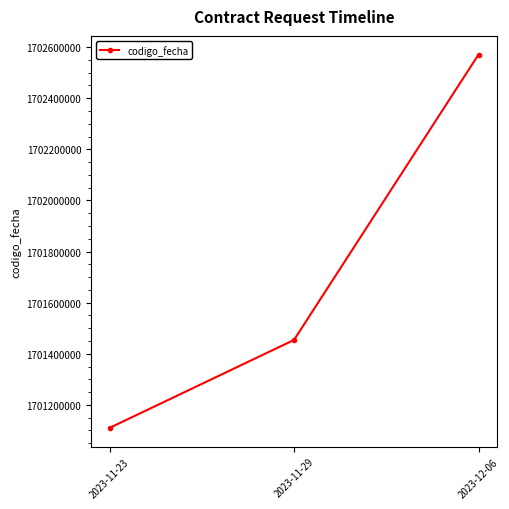

What is the average value?

1701711565